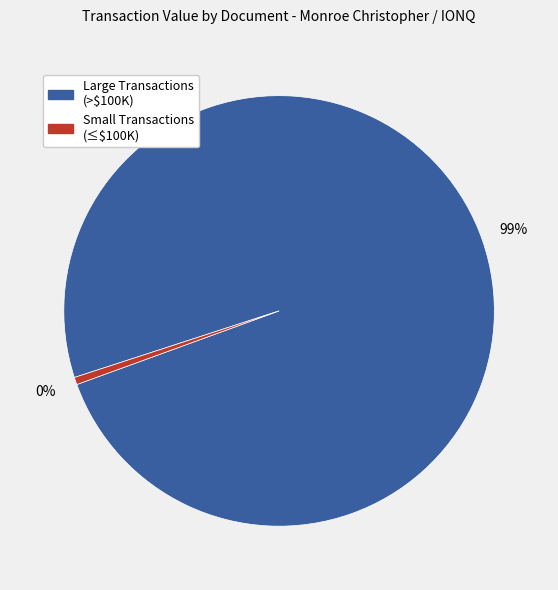

Is there any slice that represents more than half of the pie?

Yes